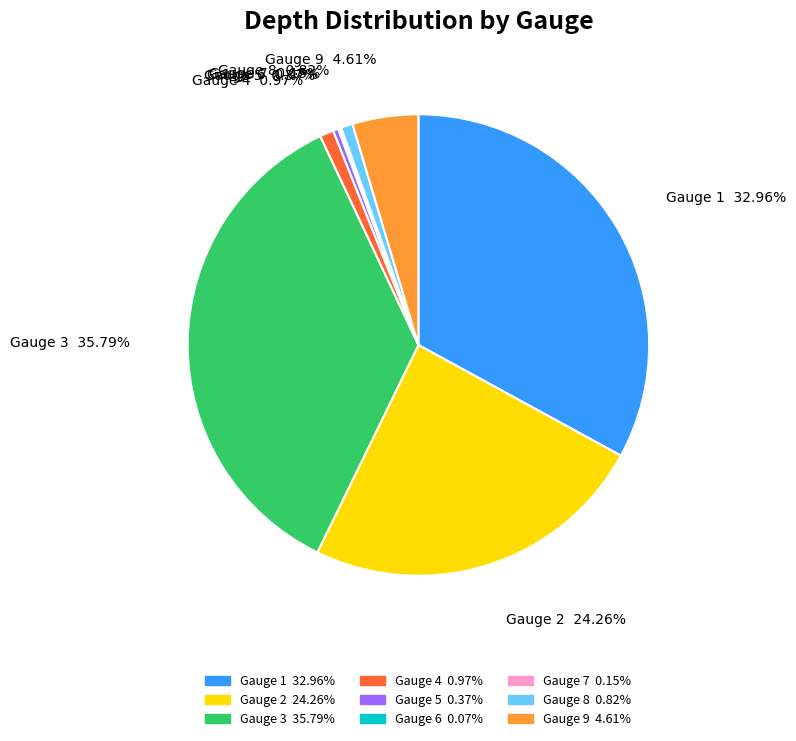

Do Gauge 2 and Gauge 5 together represent more than half of the pie?

No